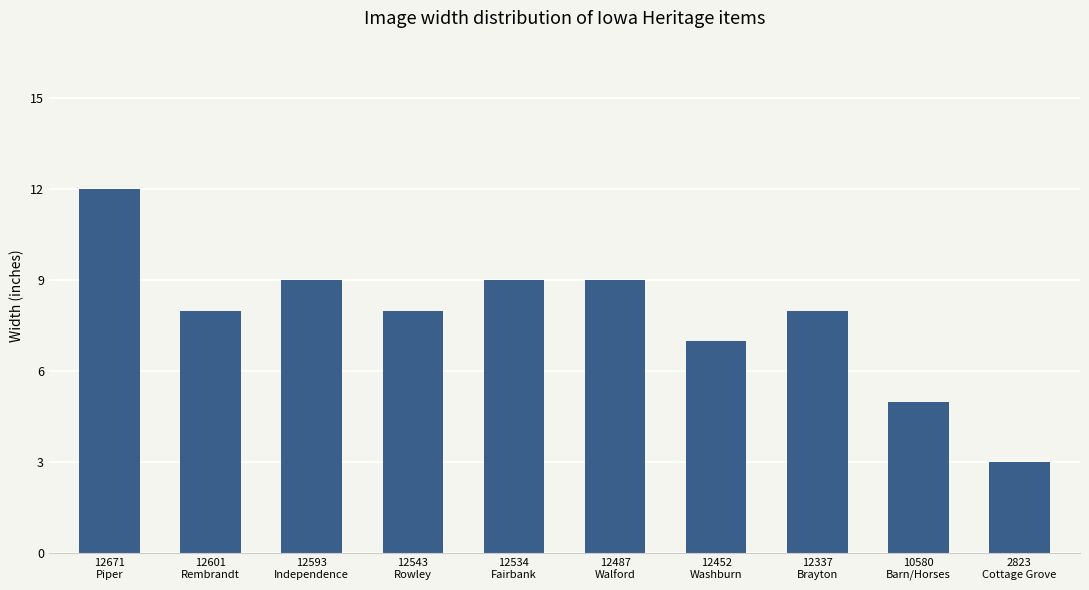

What is the ratio of the value at 12601
Rembrandt to the value at 12487
Walford?

0.9